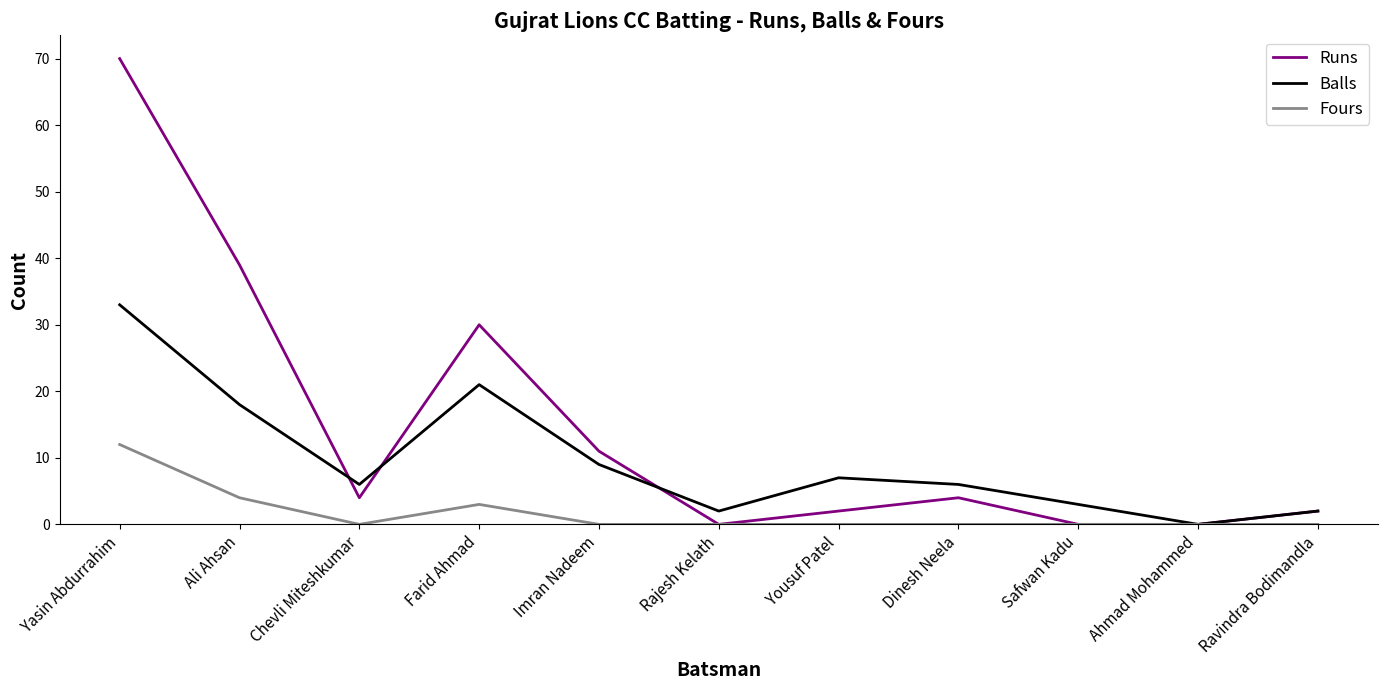

Reading left to right, transcribe all the data shown in this chart.

Runs: 70	39	4	30	11	0	2	4	0	0	2
Balls: 33	18	6	21	9	2	7	6	3	0	2
Fours: 12	4	0	3	0	0	0	0	0	0	0